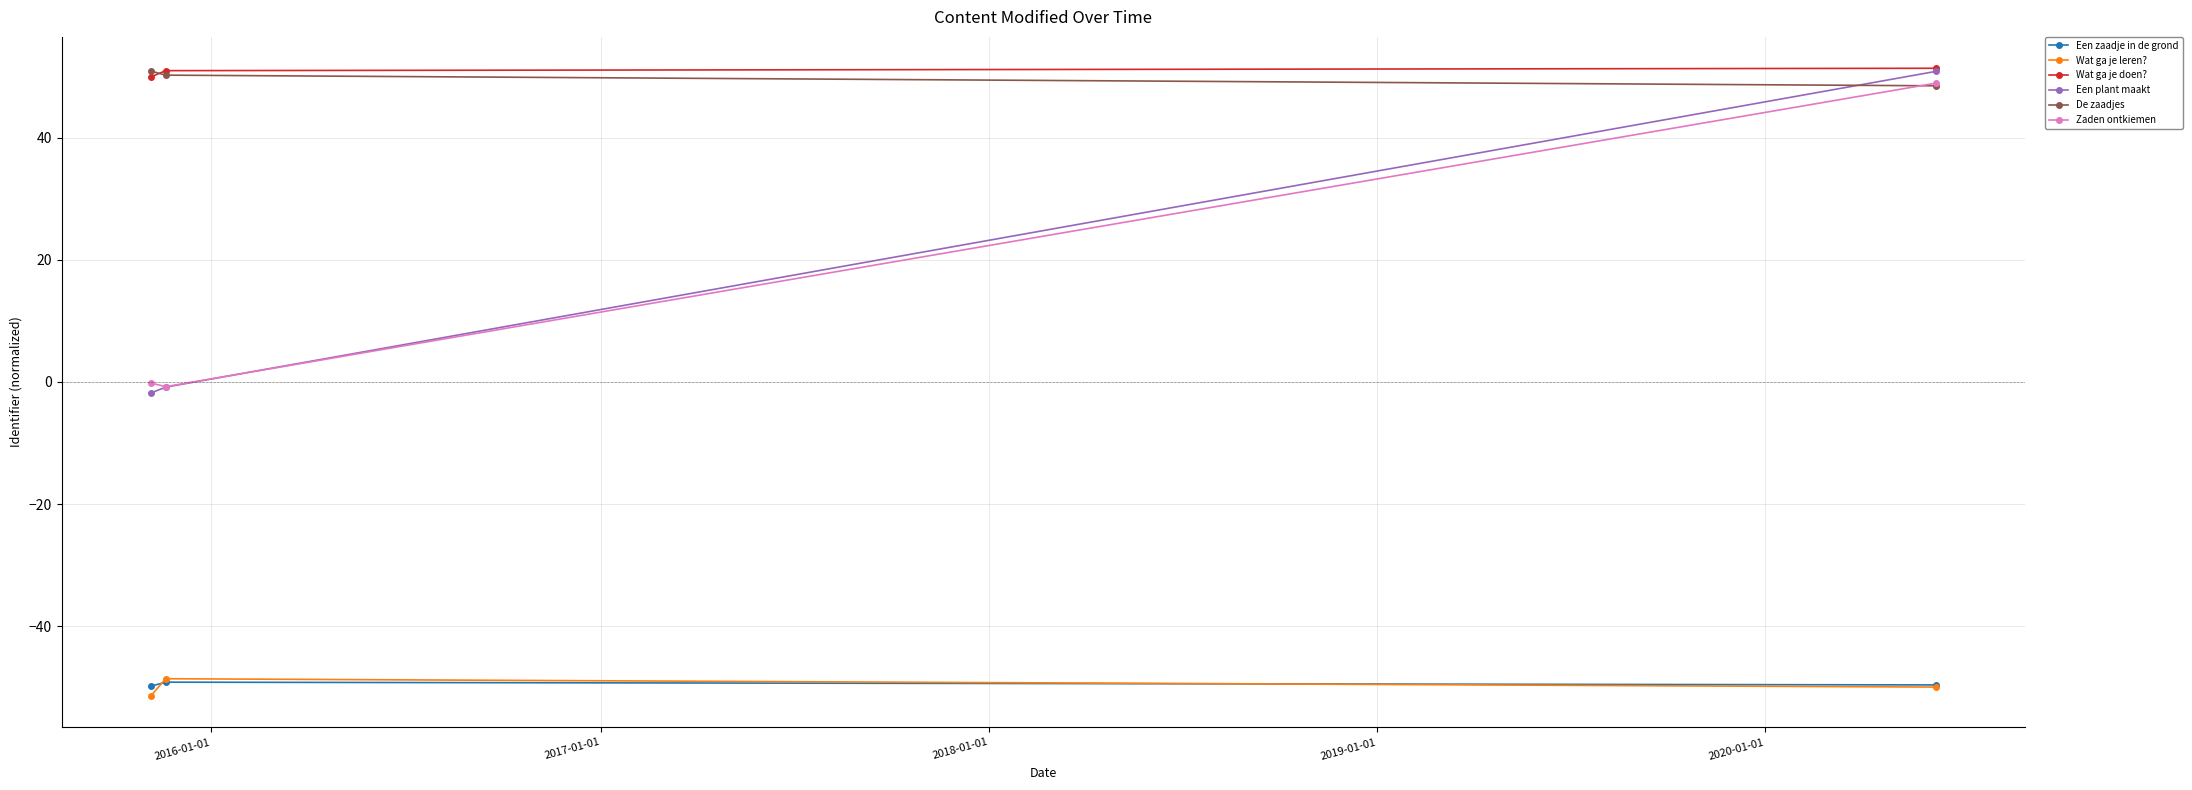

List the series in order of their peak value, highest first.

Wat ga je doen?, De zaadjes, Een plant maakt, Zaden ontkiemen, Wat ga je leren?, Een zaadje in de grond